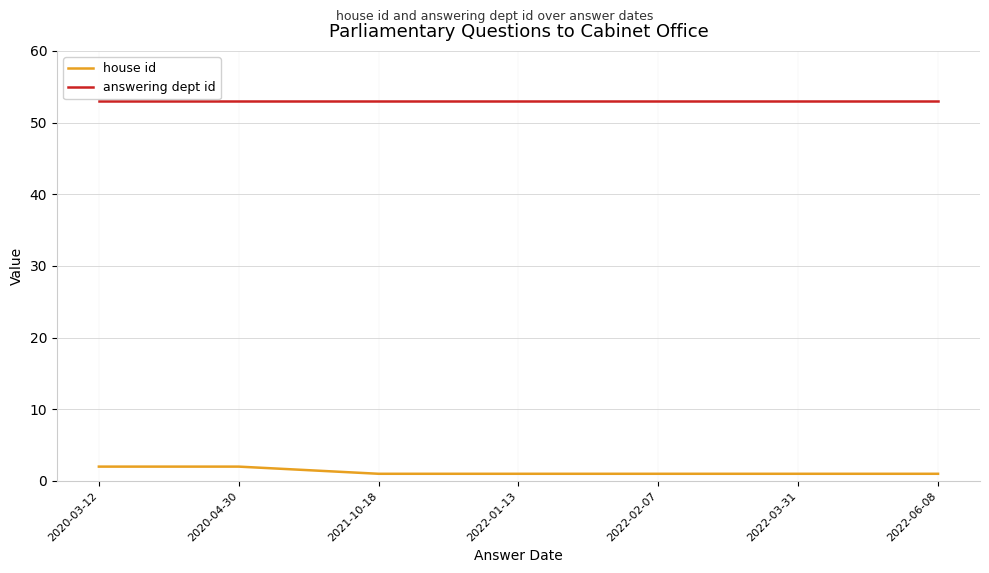

Which series has the largest total across all categories?

answering dept id